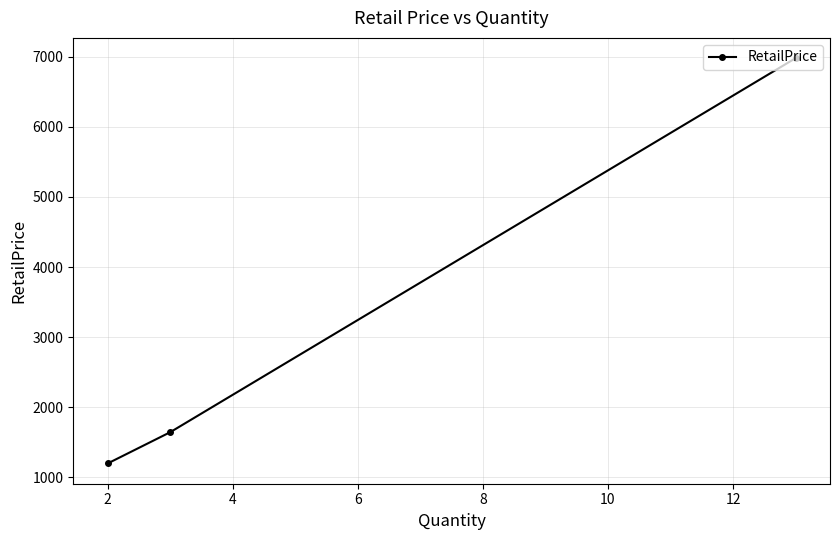

What is the greatest value displayed?

6981